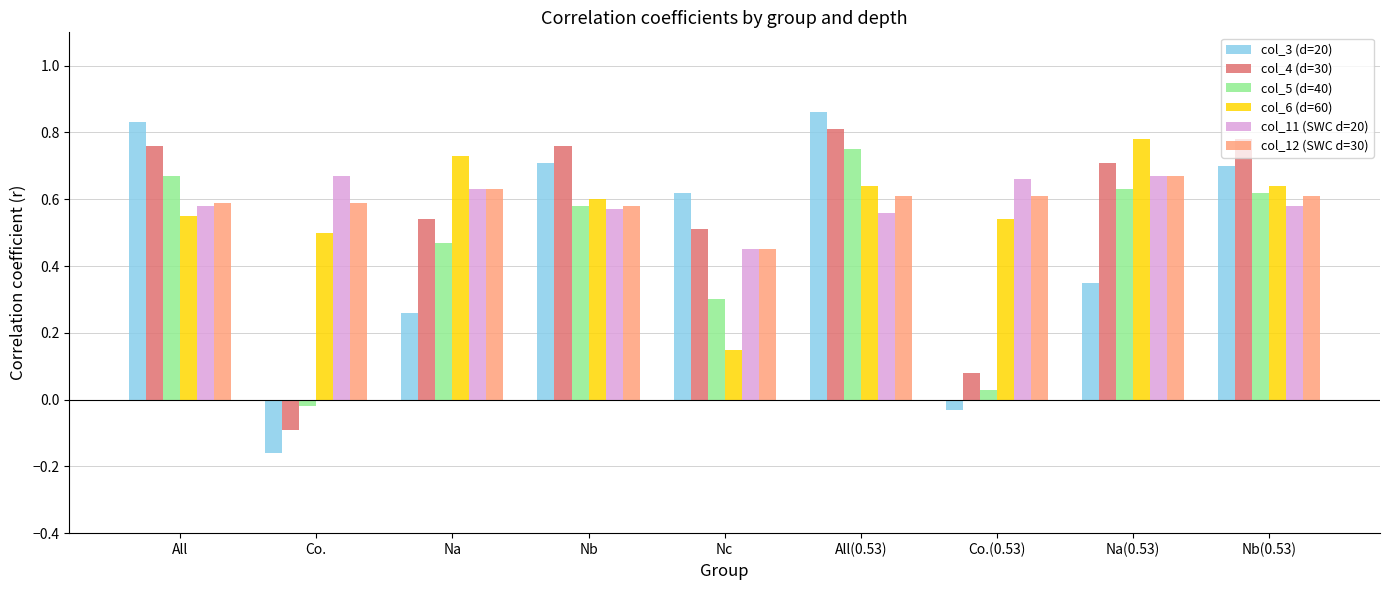

True or false: col_5 (d=40) has a value of 1.1 at Nb(0.53).

False